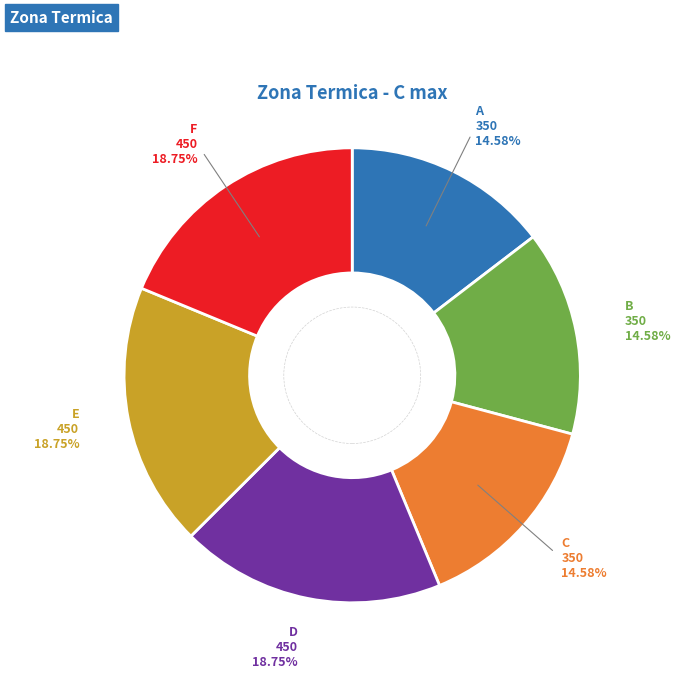

Does any single category account for the majority?

No